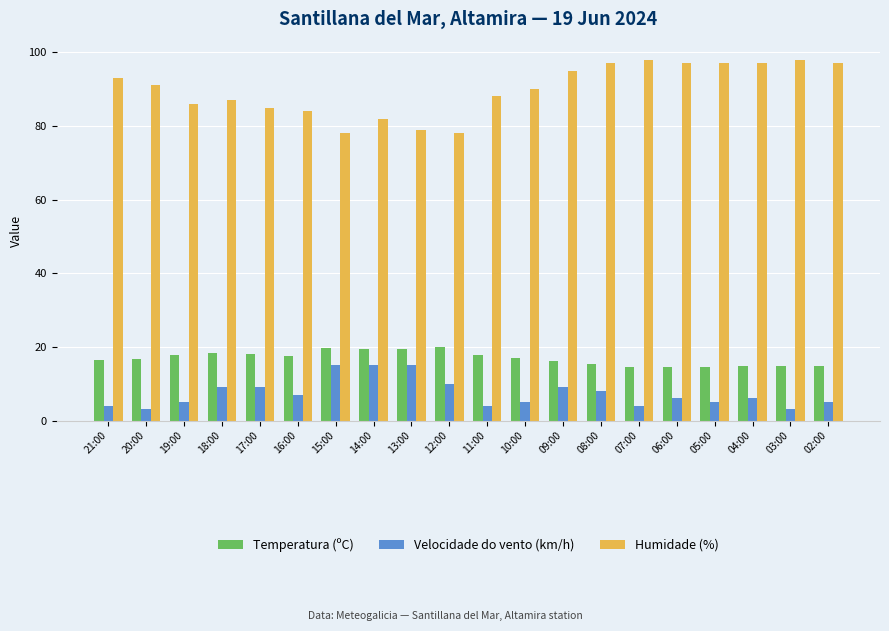

How many data points does each series have?

20